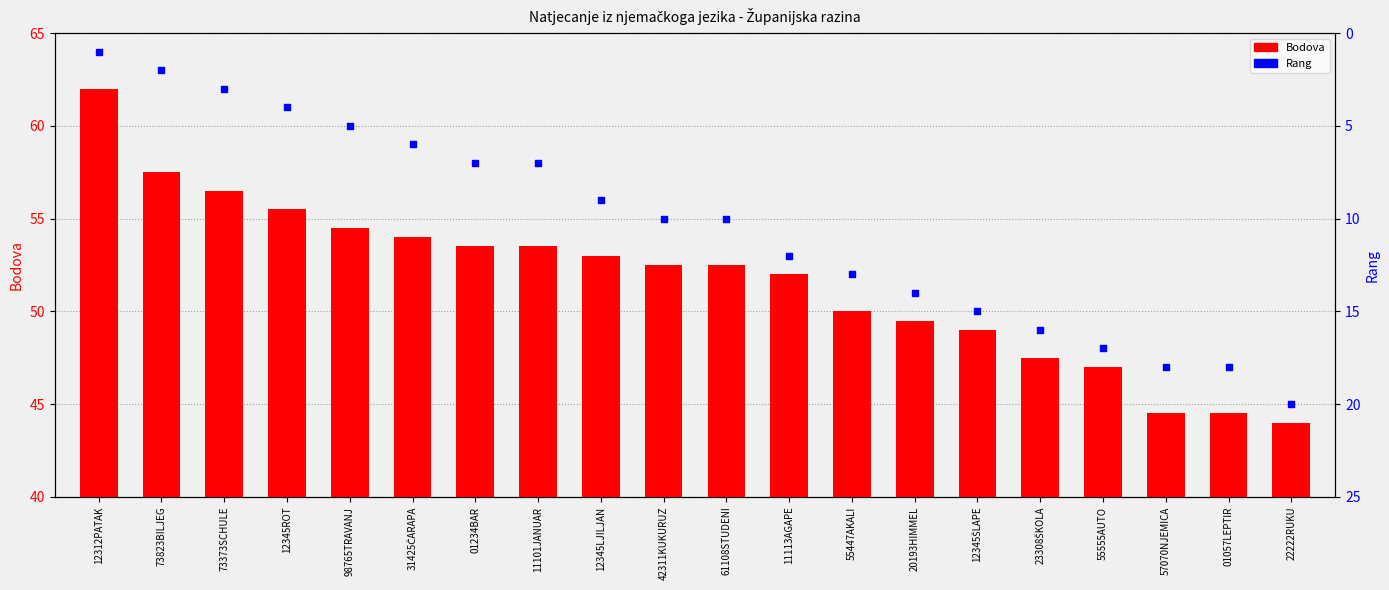

Is the value of Rang at 12345ROT greater than the value of Bodova at 01057LEPTIR?

No